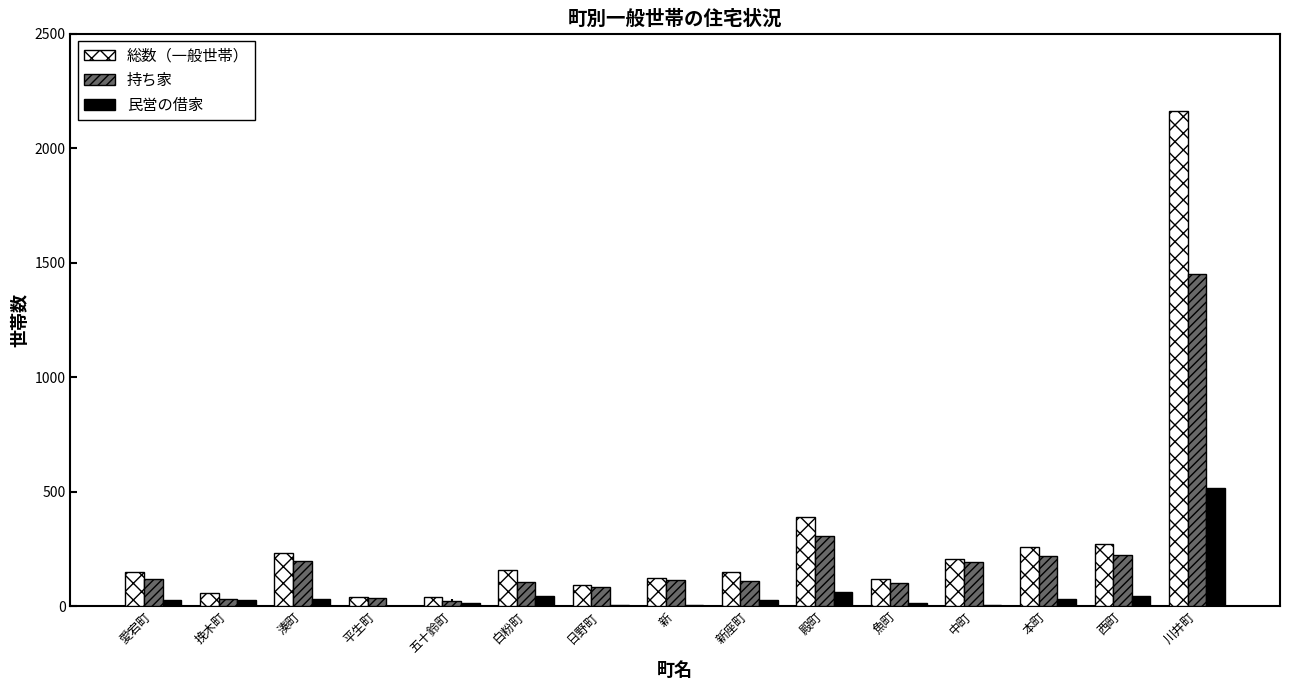

What is the maximum value for 持ち家?

1450